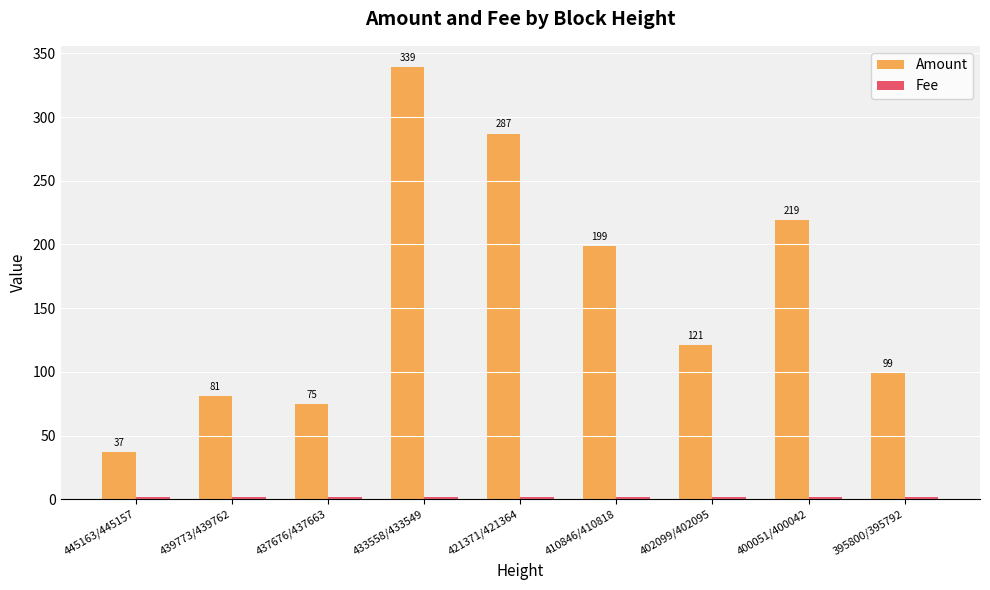

At which category does the chart reach its peak across all series?

433558/433549